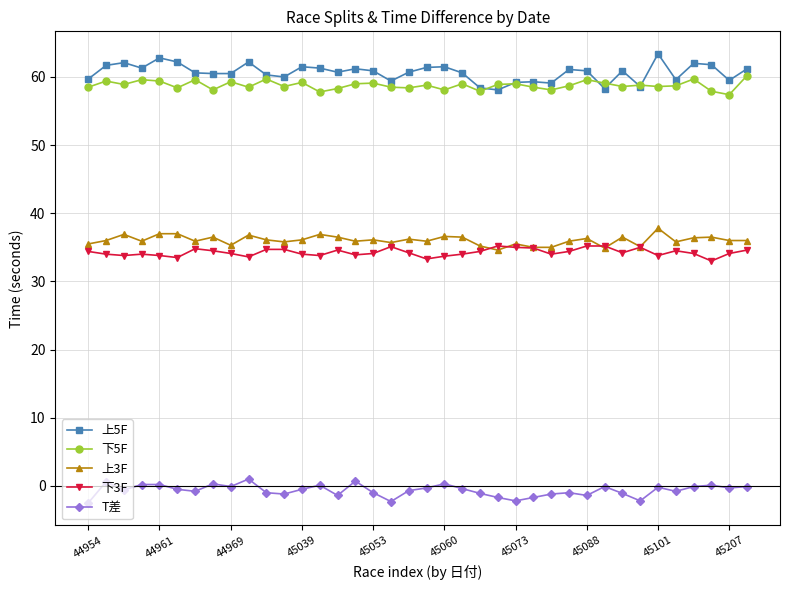

True or false: 下3F has more than 1 interior local peaks.

True